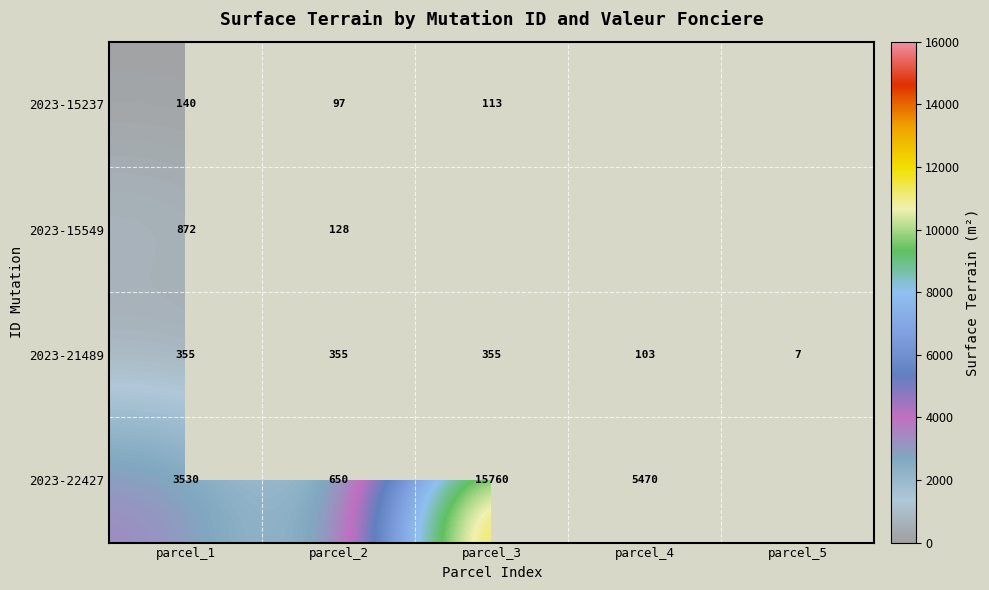

What is the spread (max minus min) of values at parcel_2?

553